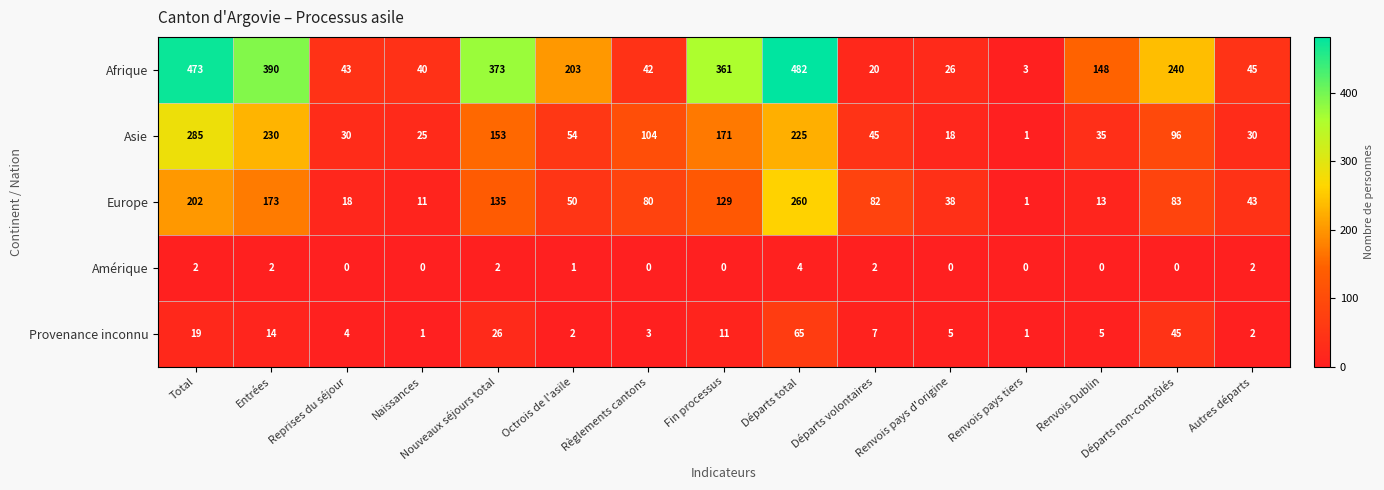

Which series has the largest range (max minus min)?

Afrique